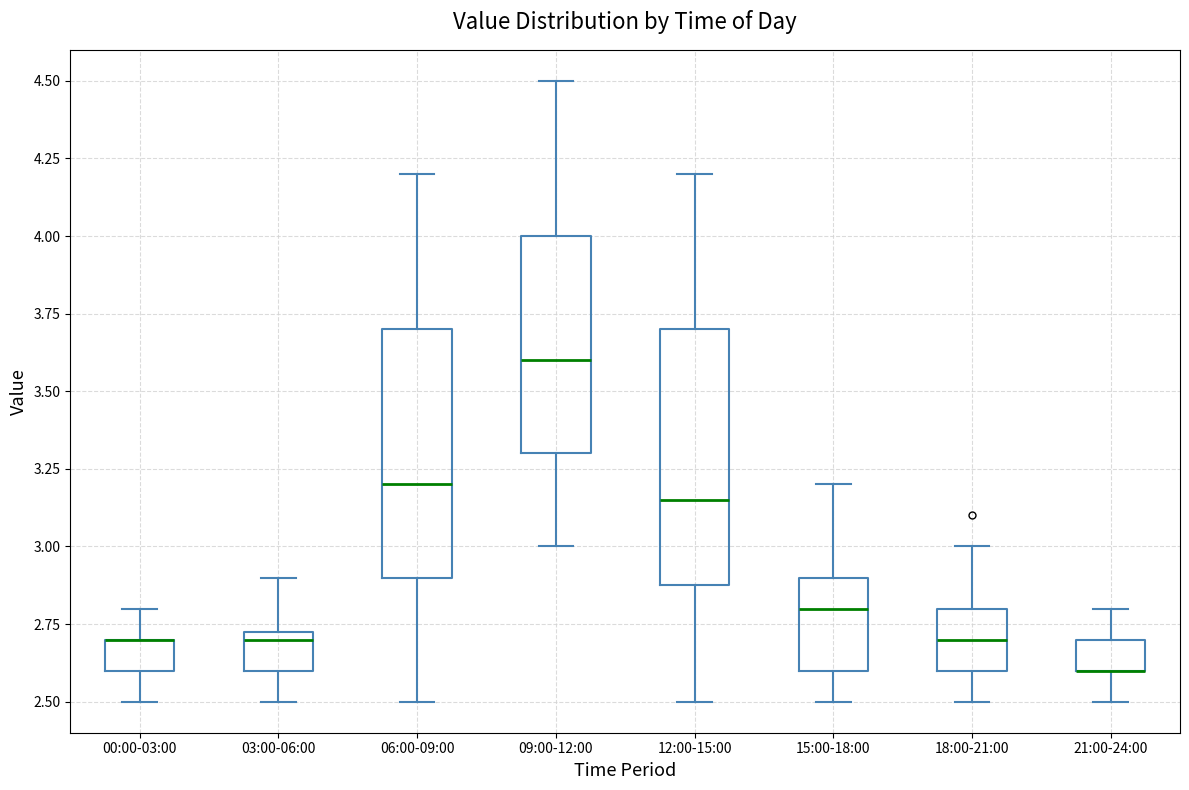

Where does the upper whisker of the box for 03:00-06:00 end on the y-axis? The values are not printed on the chart, so give them approximately, as read against the axis.

2.90